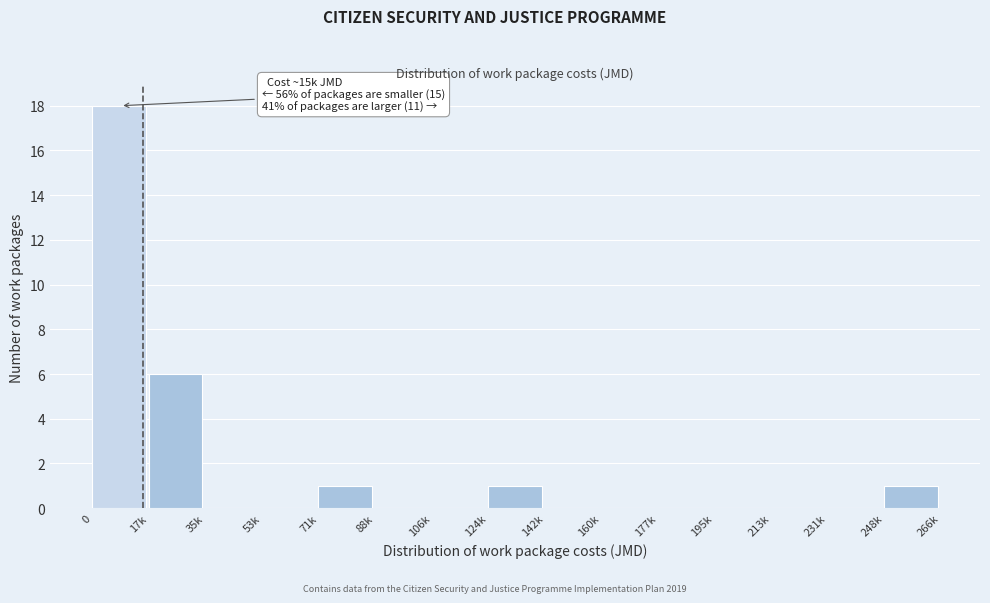

Reading left to right, transcribe all the data shown in this chart.

0=18	17k=6	35k=0	53k=0	71k=1	88k=0	106k=0	124k=1	142k=0	160k=0	177k=0	195k=0	213k=0	231k=0	248k=1